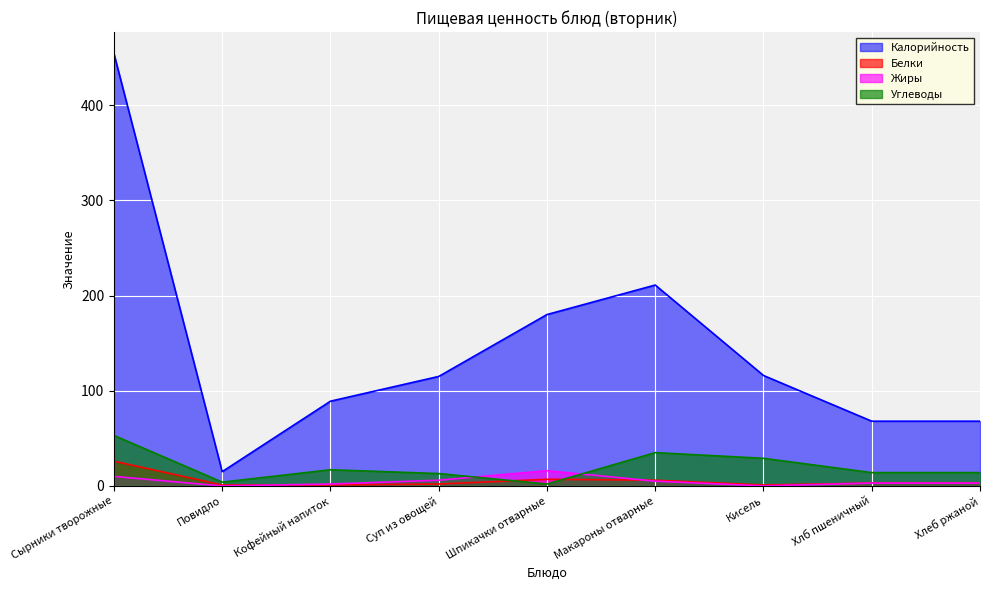

What position from the left is Макароны отварные?

6